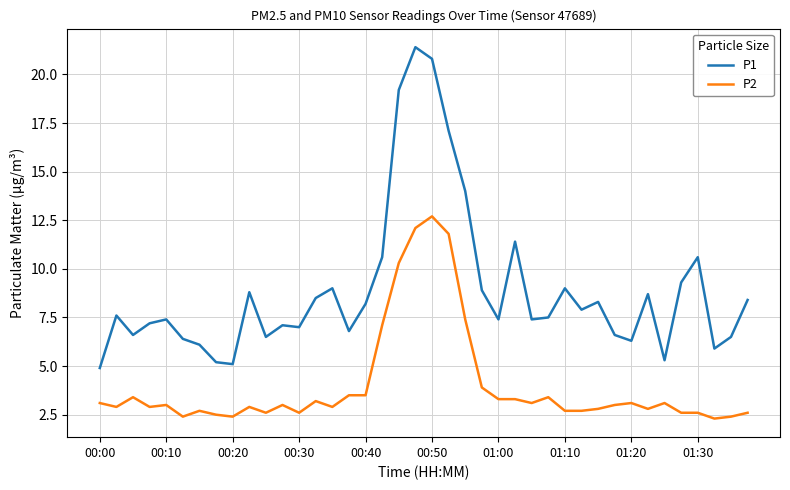

What is the sum of all P1 values?

356.9